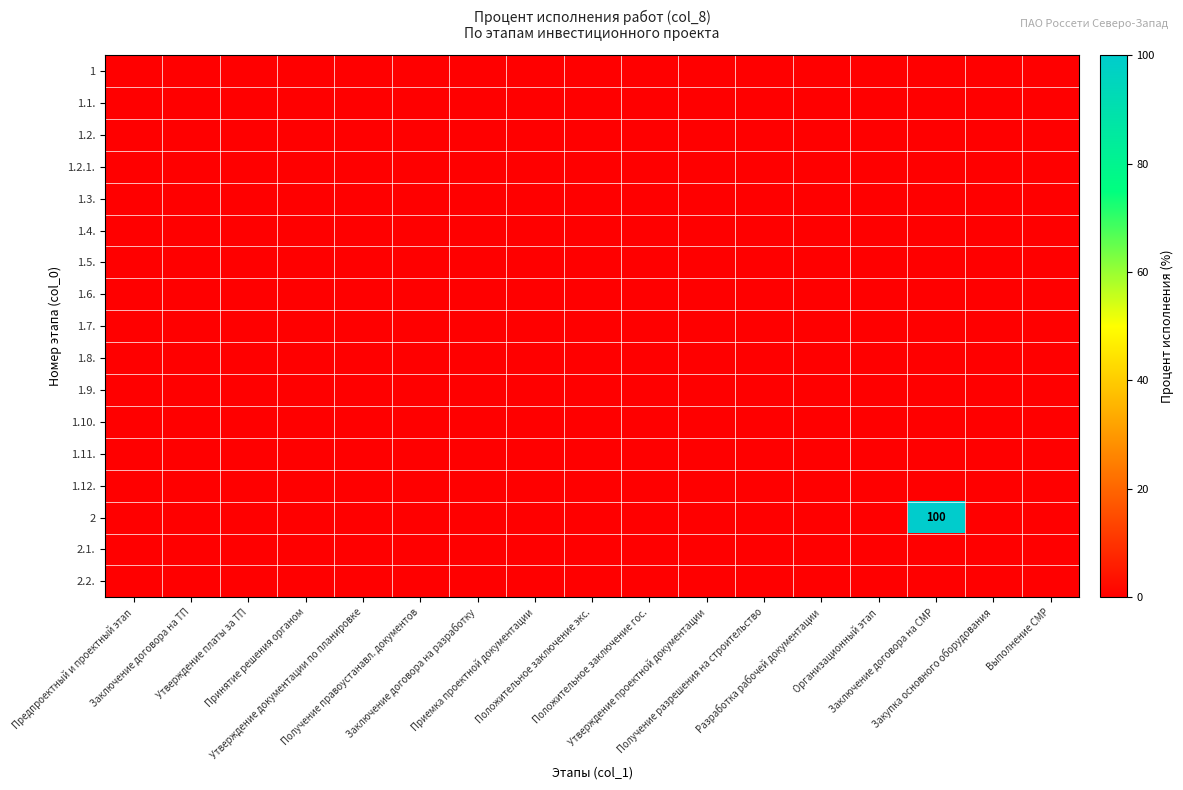

Which series has the largest total across all categories?

2